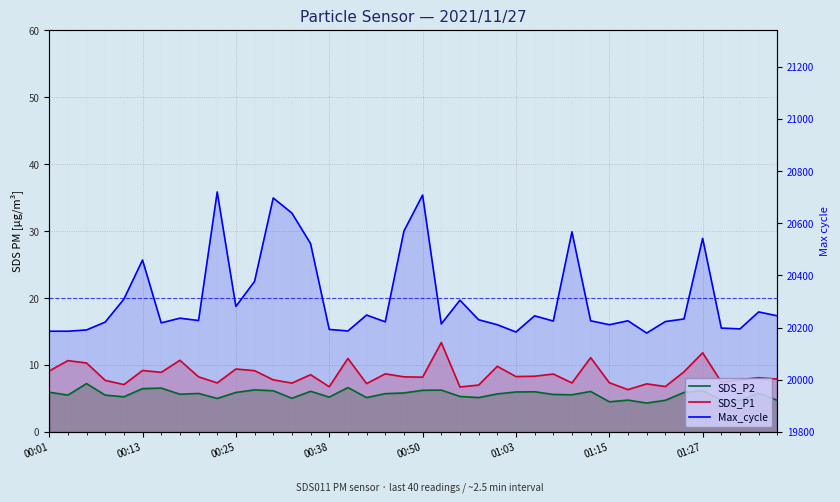

What is the sum of the SDS_P1 values at 33 and 28?

14.1